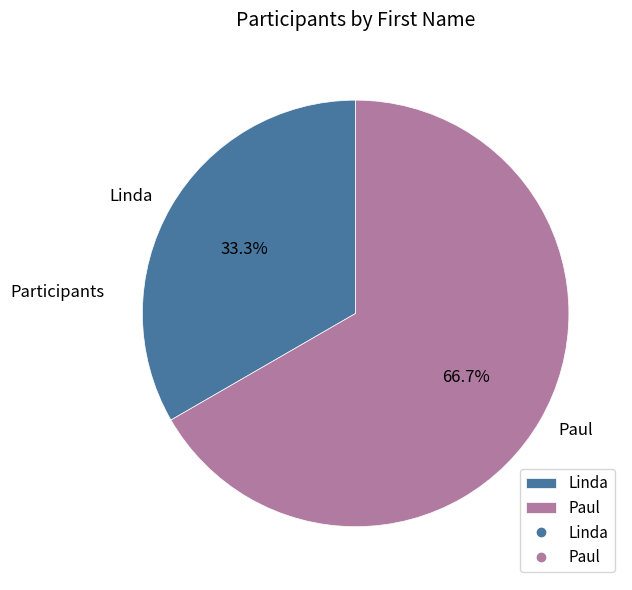

What is the total percentage of Paul and Linda?

100.0%